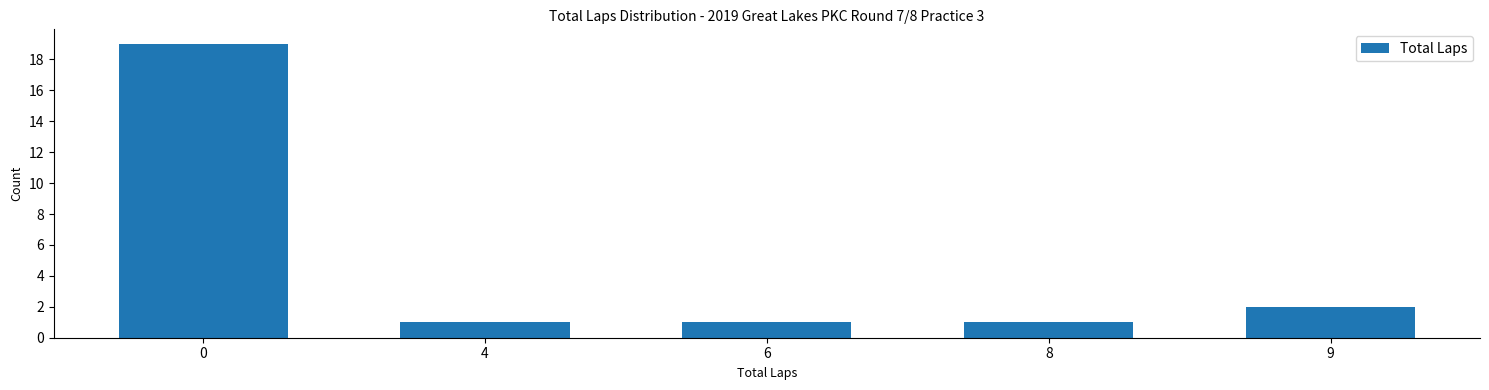

Reading left to right, extract all data points from this chart.

19	1	1	1	2